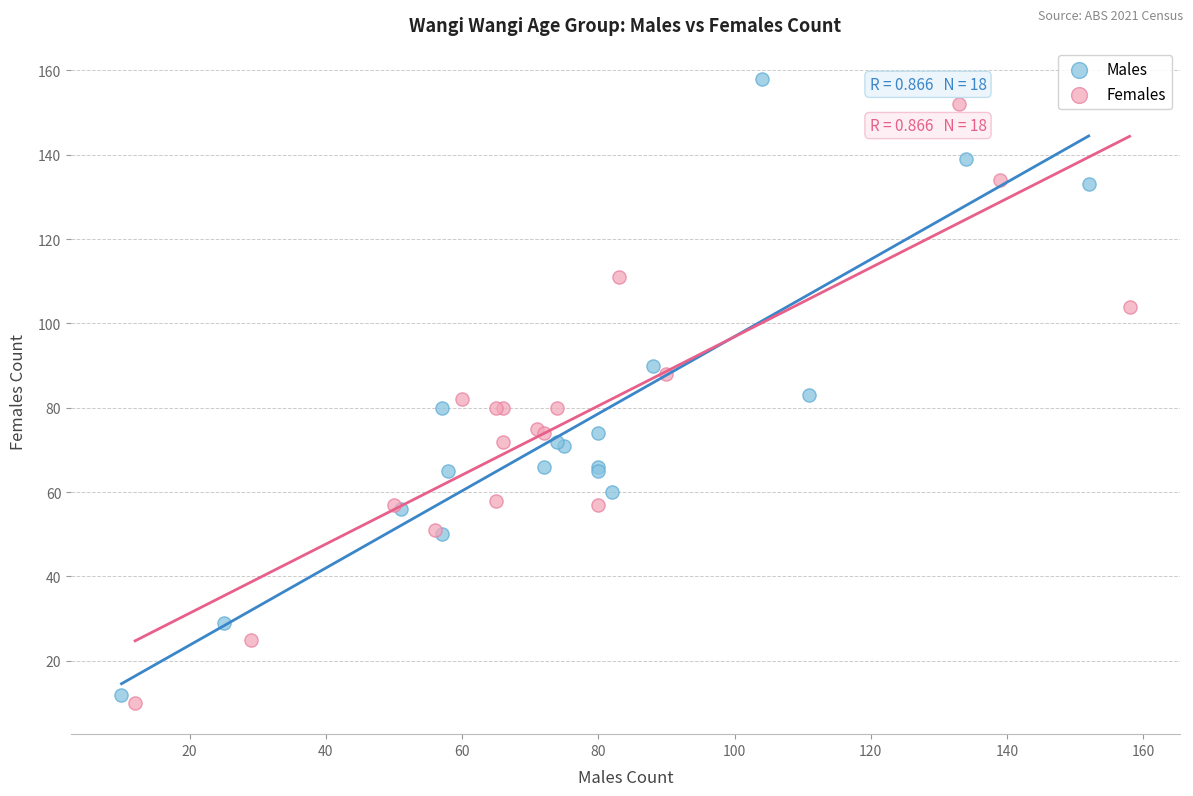

What are all the series names shown in the legend?

Males, Females